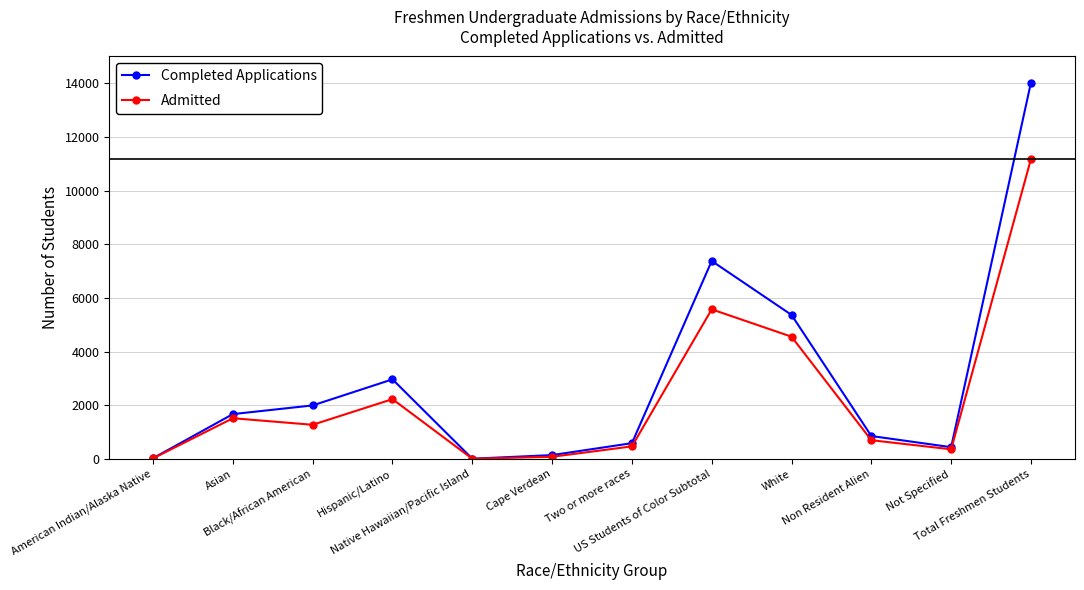

In Completed Applications, how many points are lower than both neighbors (excluding endpoints)?

2